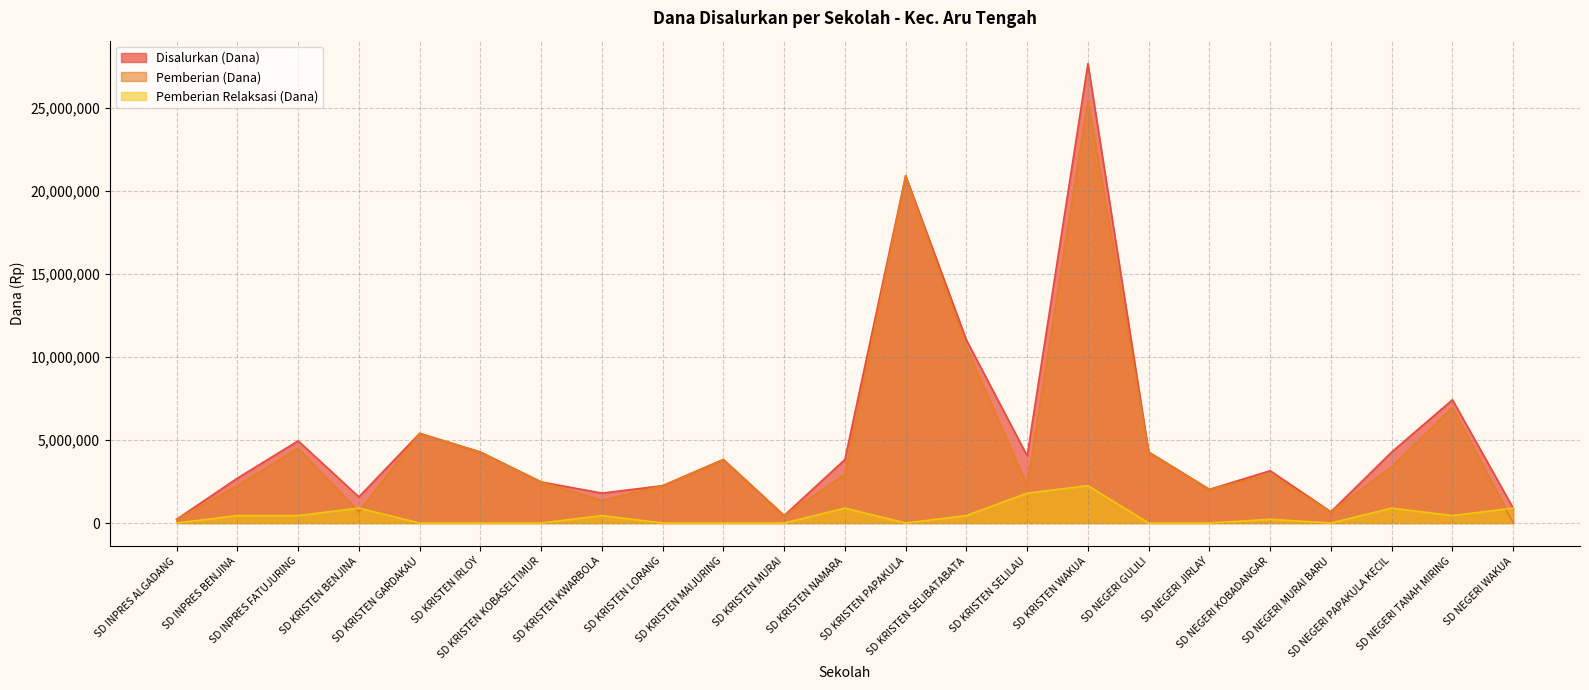

True or false: Disalurkan (Dana) and Pemberian Relaksasi (Dana) intersect in this chart.

False